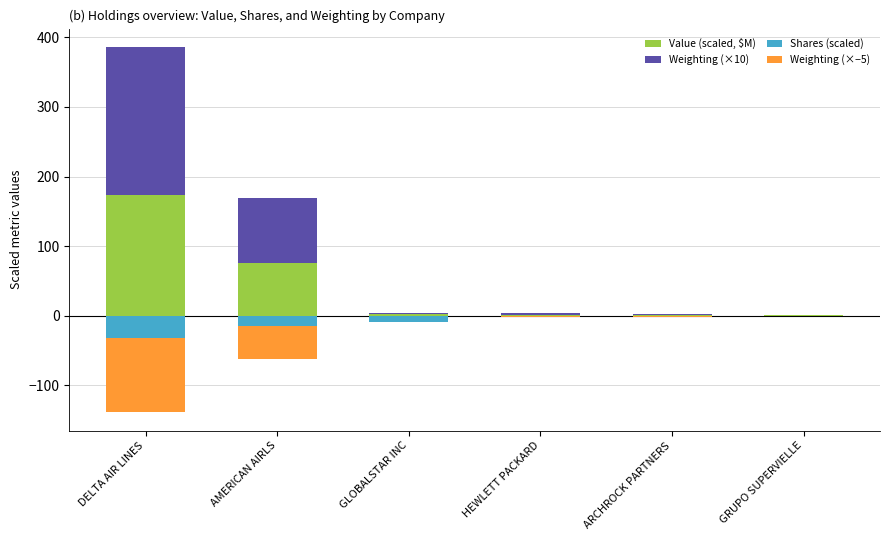

Does the chart contain any negative values?

Yes